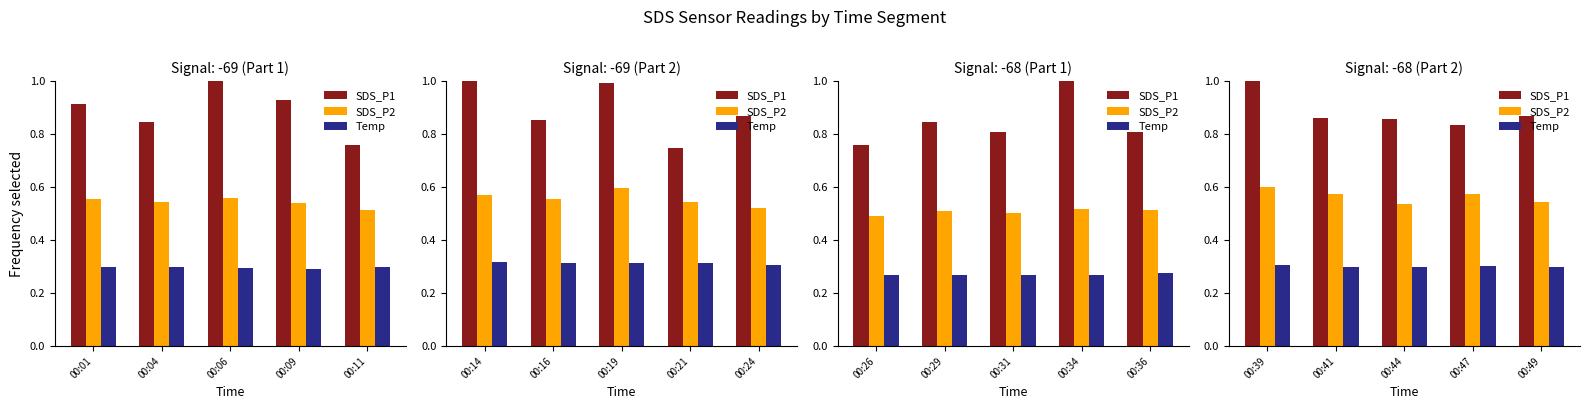

What is the minimum value shown in the chart?

0.3